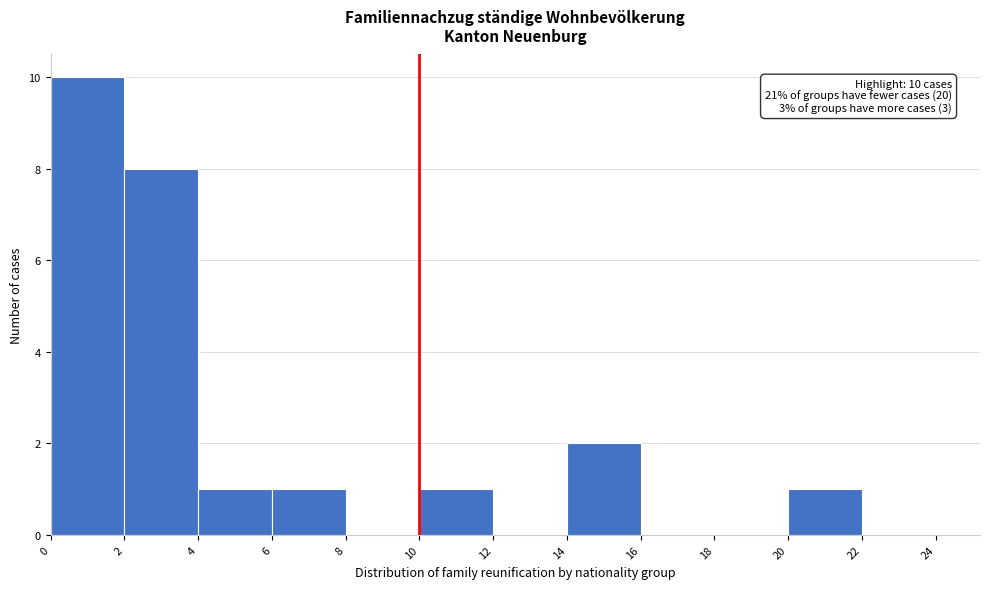

Which range on the x-axis has the tallest bar?

0 to 2